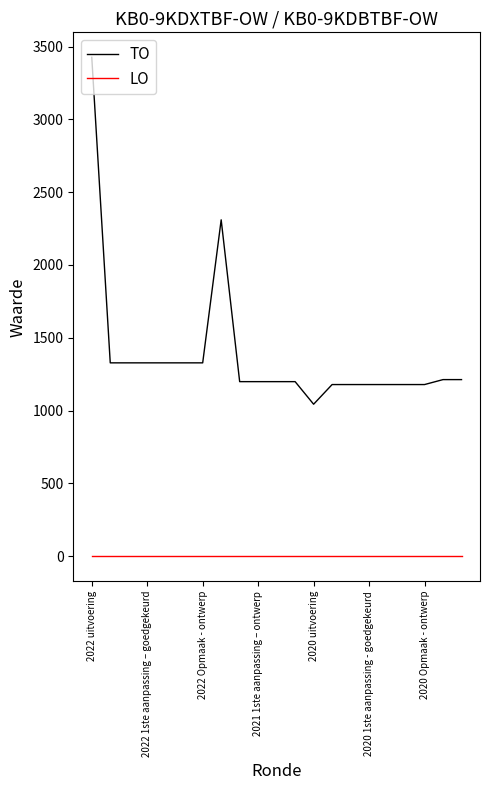

List the series in order of their overall mean, highest first.

TO, LO